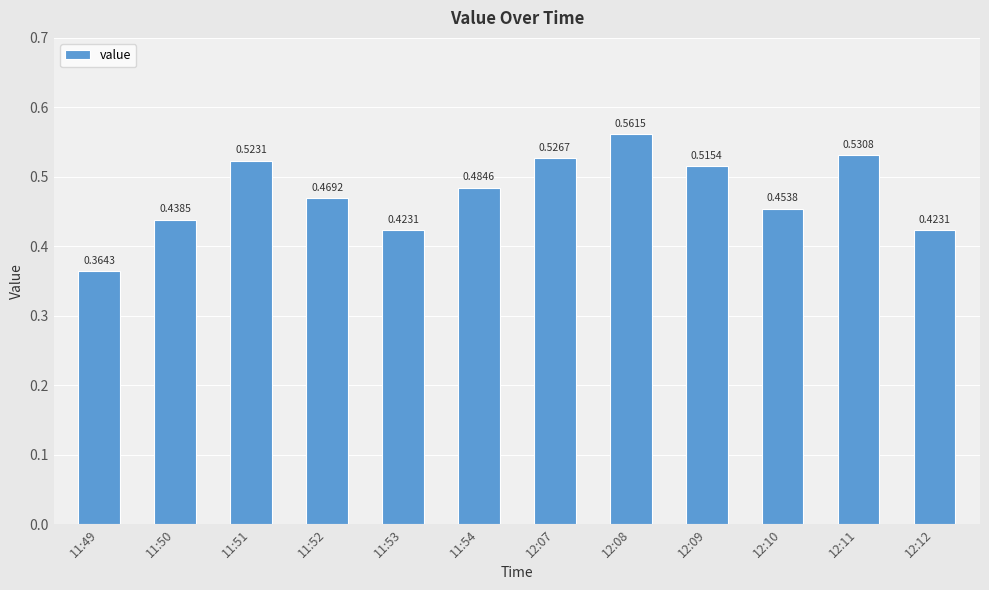

Between 12:08 and 12:09, which is larger?

12:08